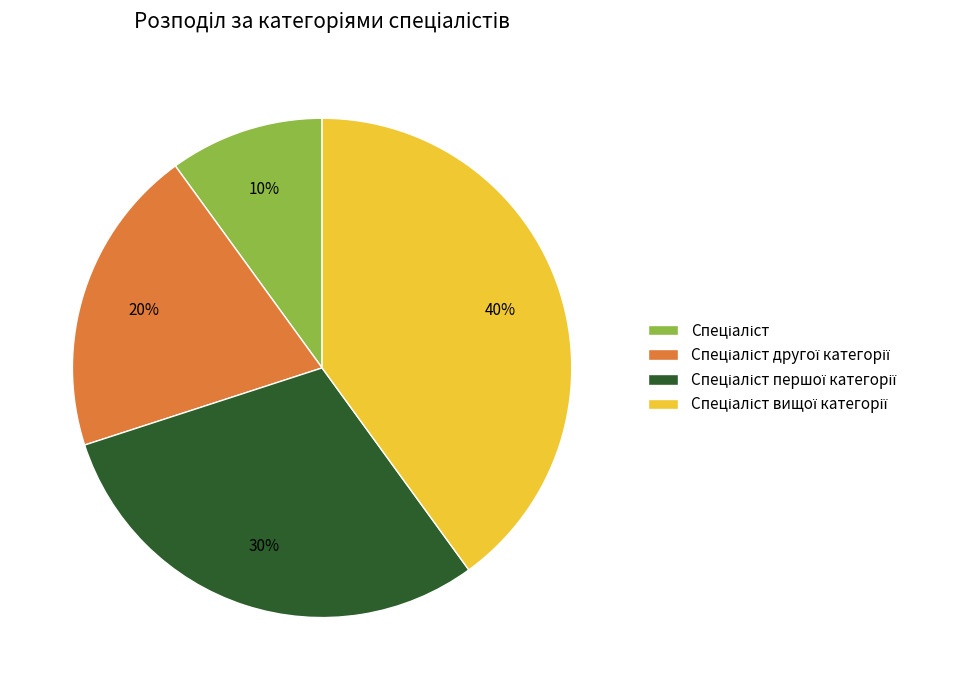

Is there a majority slice in this chart?

No